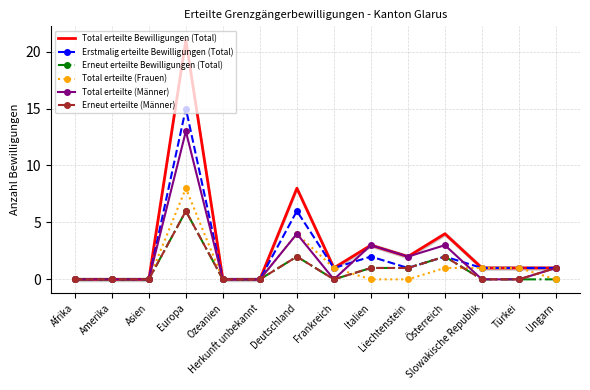

What is the label of the 8th point from the left?

Frankreich